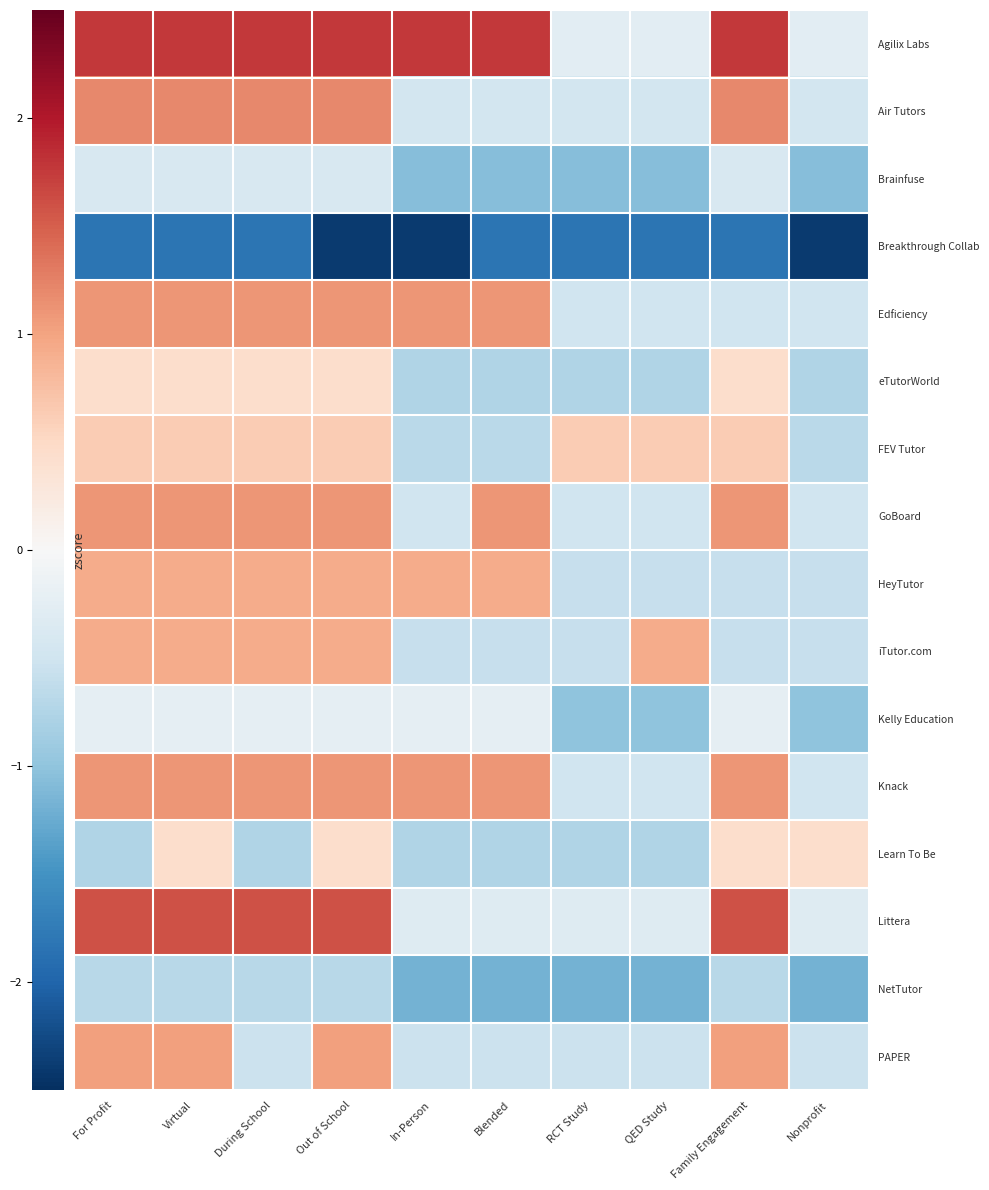

Which series has the largest total across all categories?

Agilix Labs